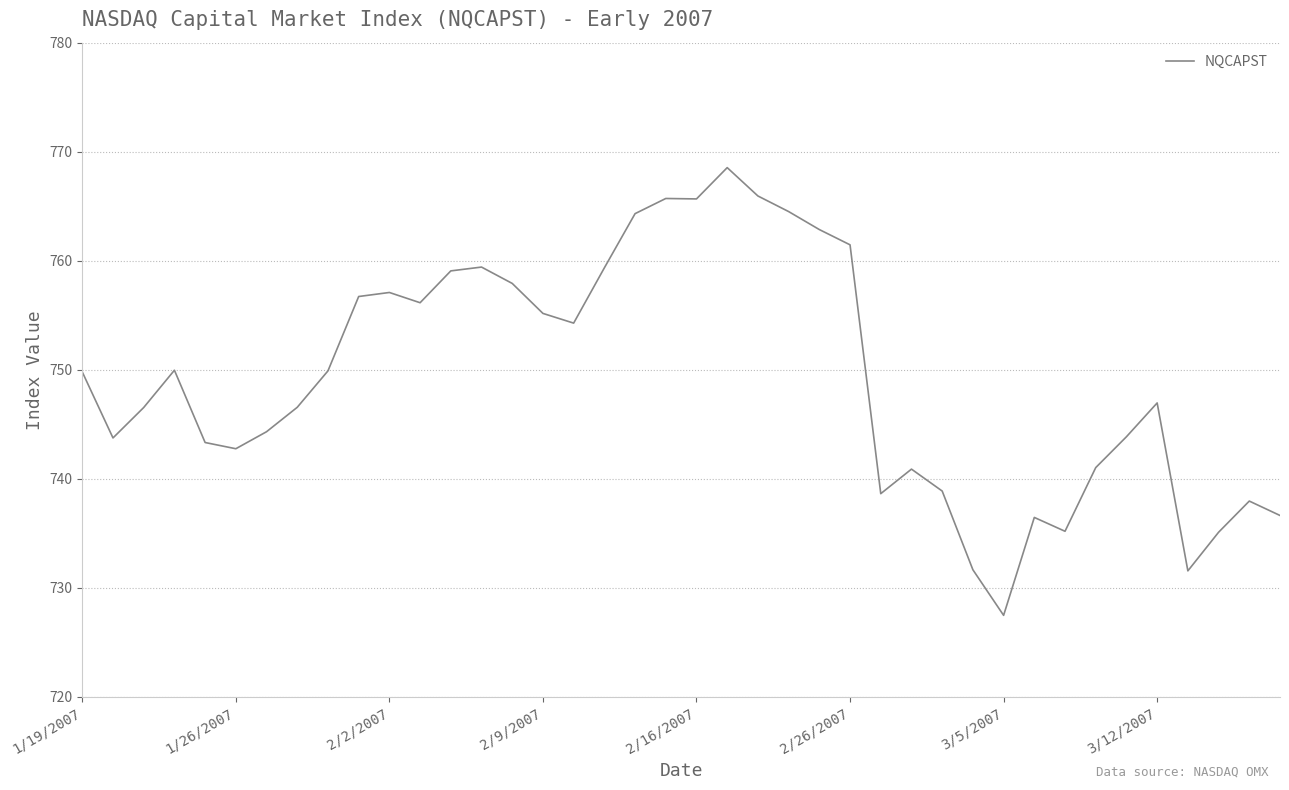

What is the difference between the maximum and minimum values?

41.1